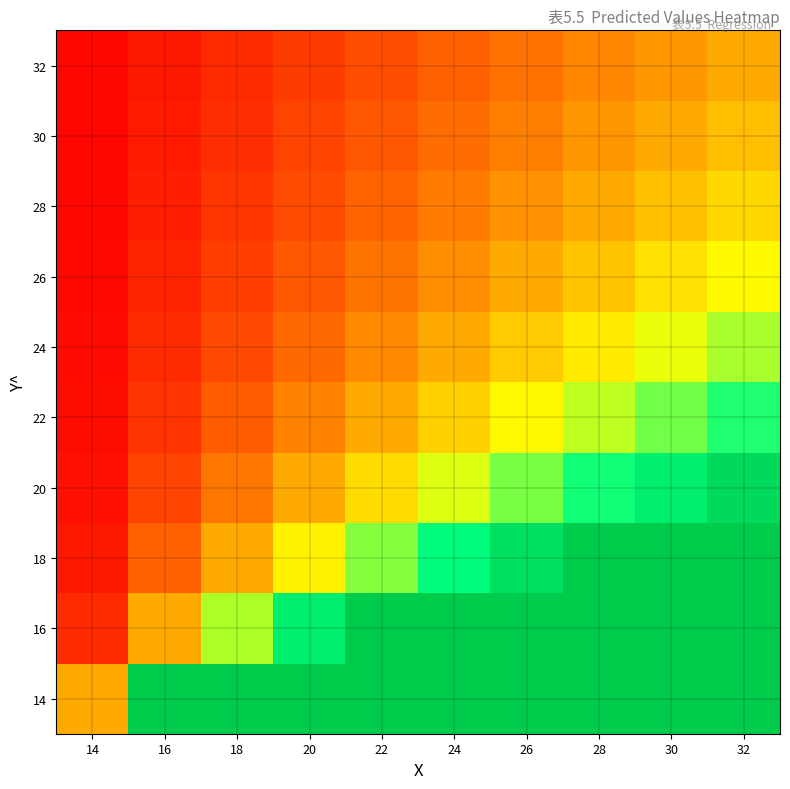

What is the total value across all series at 22?

13.2